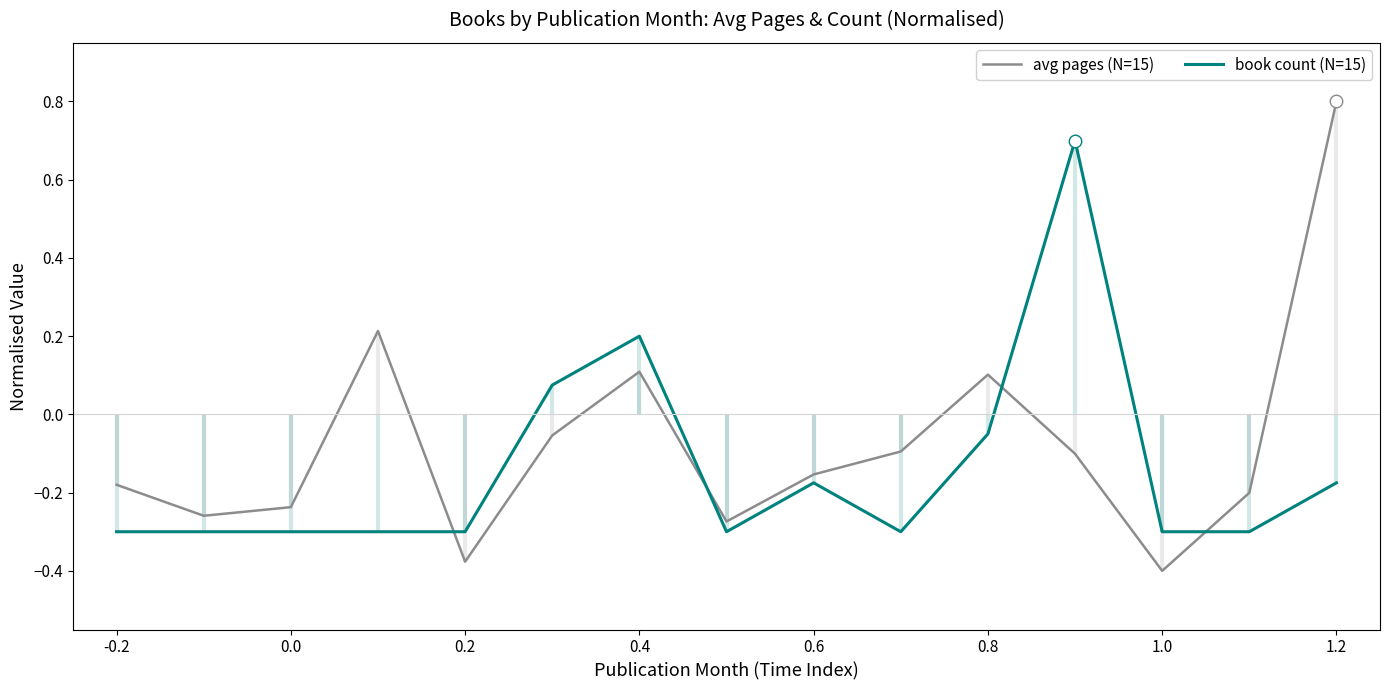

Is it true that avg pages (N=15) equals -0.3 at -0.2?

False